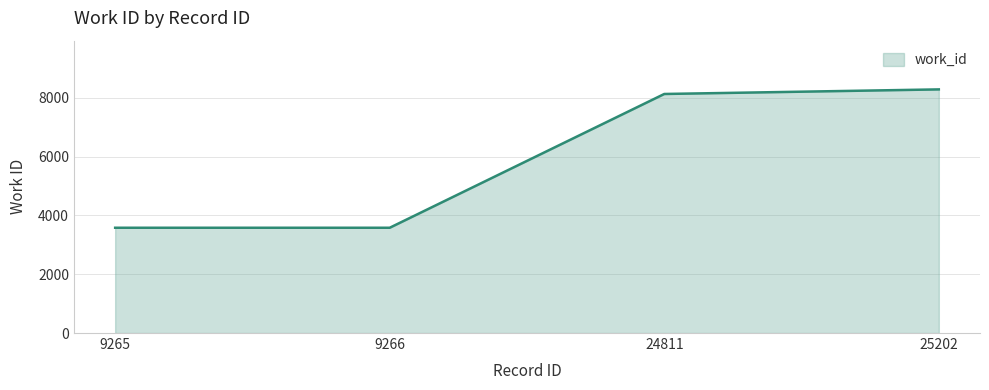

What is the change in value from 9265 to 24811?

+4549